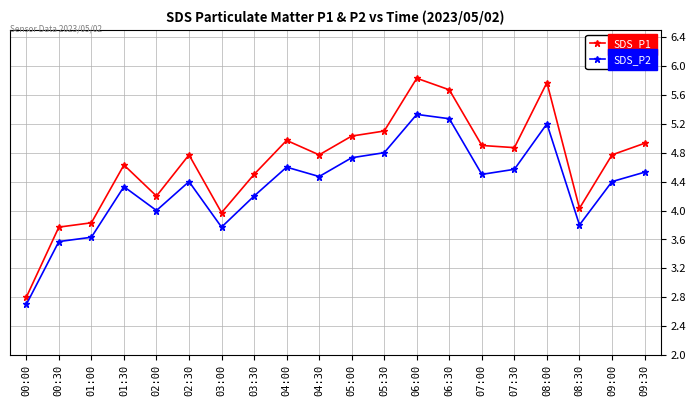

At which label does SDS_P1 first exceed 4?

01:30